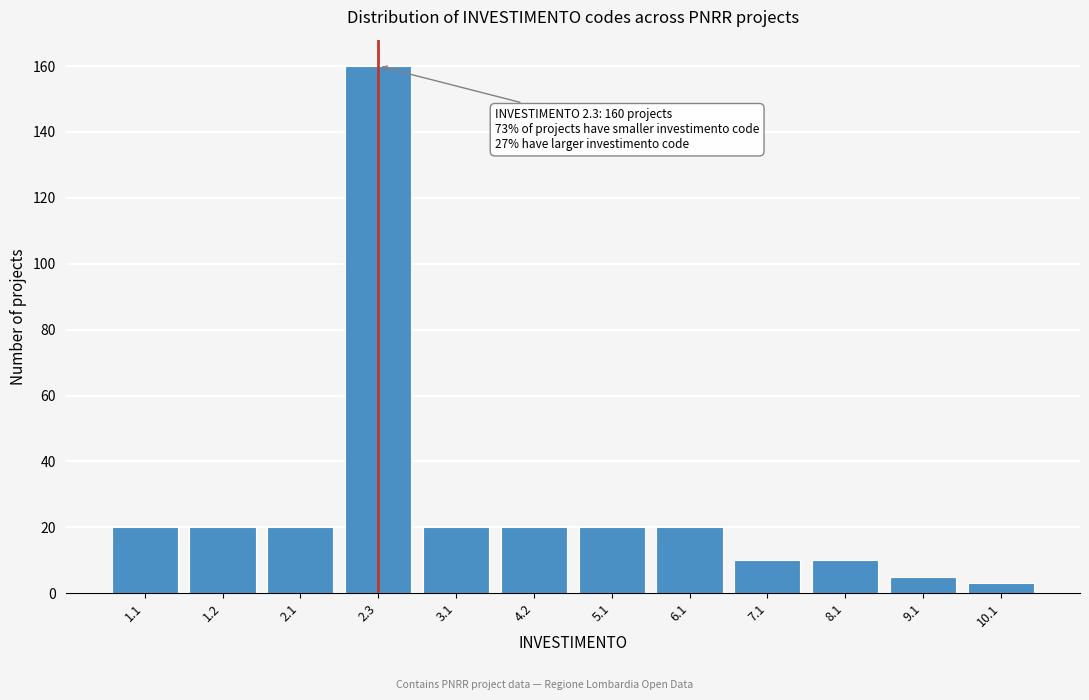

Reading left to right, transcribe all the data shown in this chart.

20	20	20	160	20	20	20	20	10	10	5	3